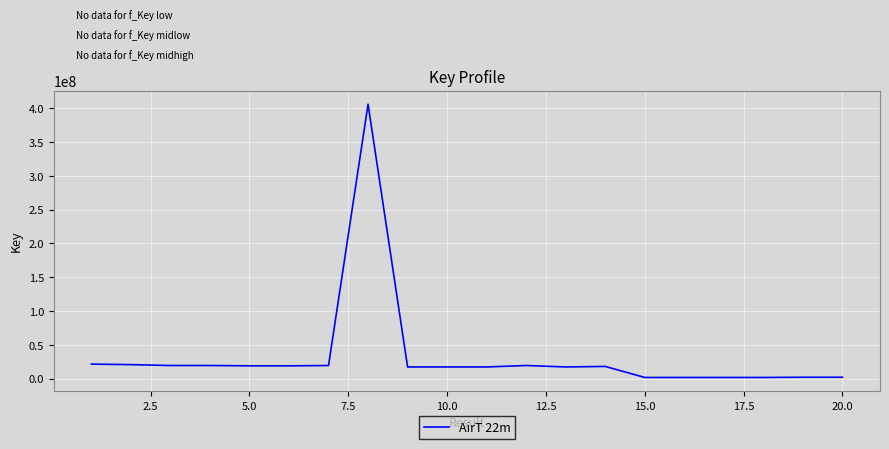

What is the difference between the maximum and minimum values?

404221374